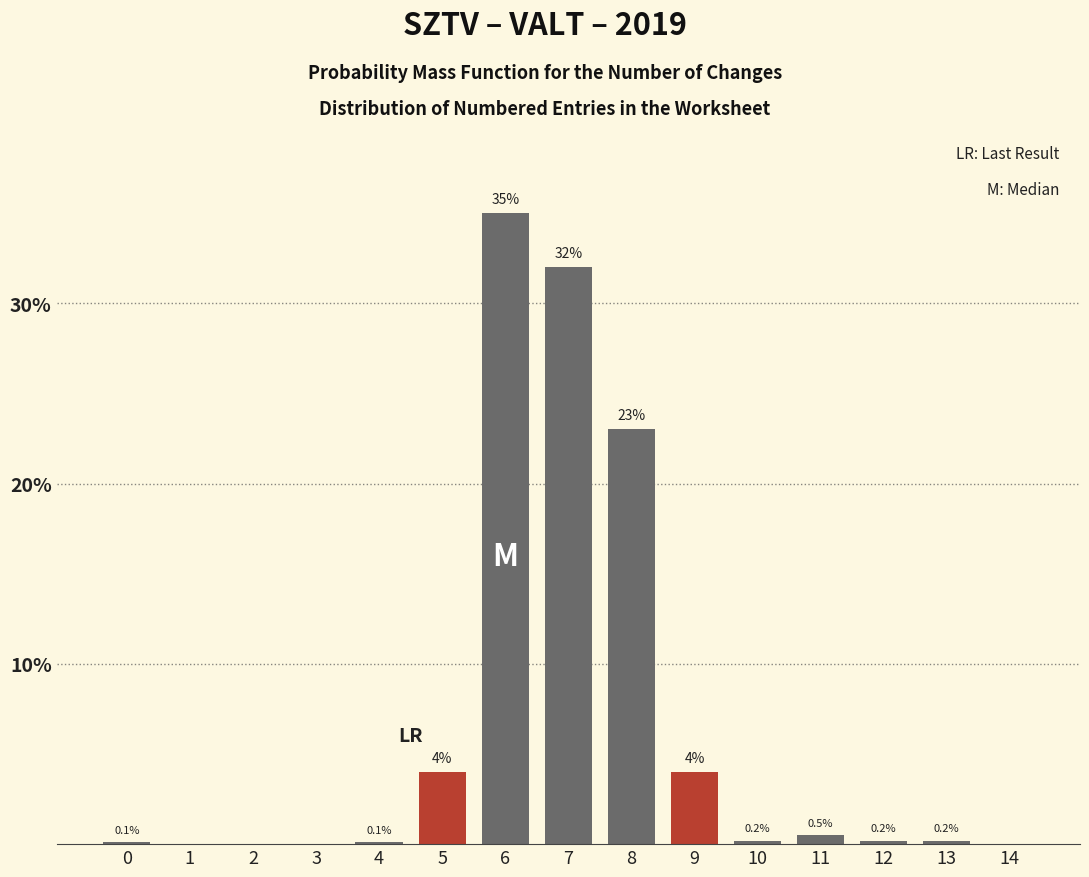

Reading left to right, transcribe all the data shown in this chart.

0=0.1	1=0.0	2=0.0	3=0.0	4=0.1	5=4.0	6=35.0	7=32.0	8=23.0	9=4.0	10=0.2	11=0.5	12=0.2	13=0.2	14=0.0